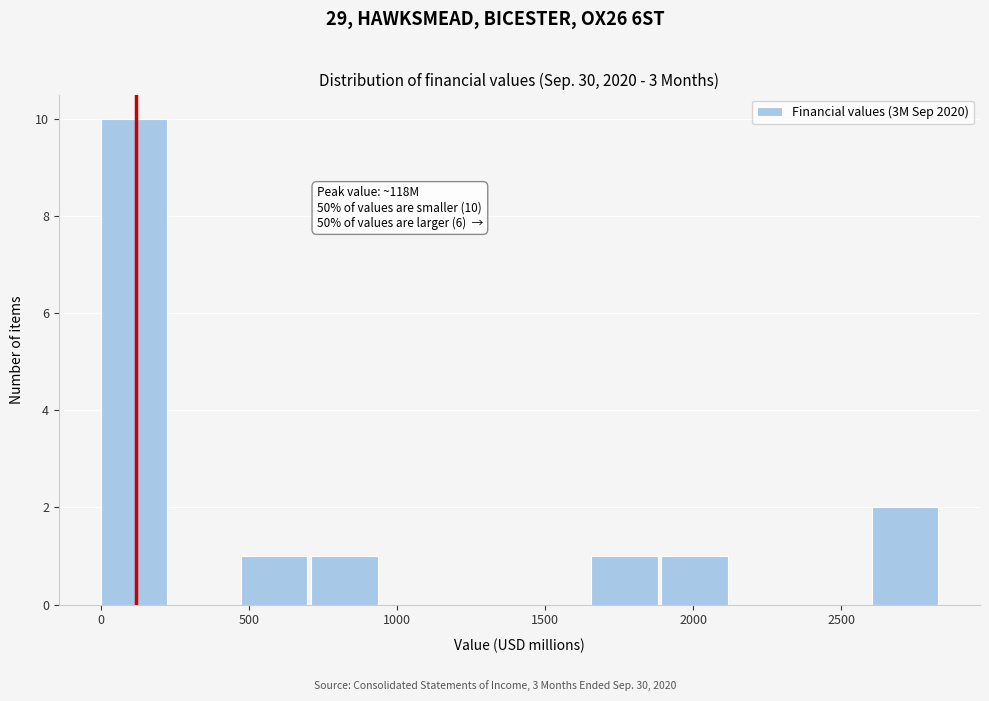

Over which range of the x-axis is the bar tallest?

0 to 250